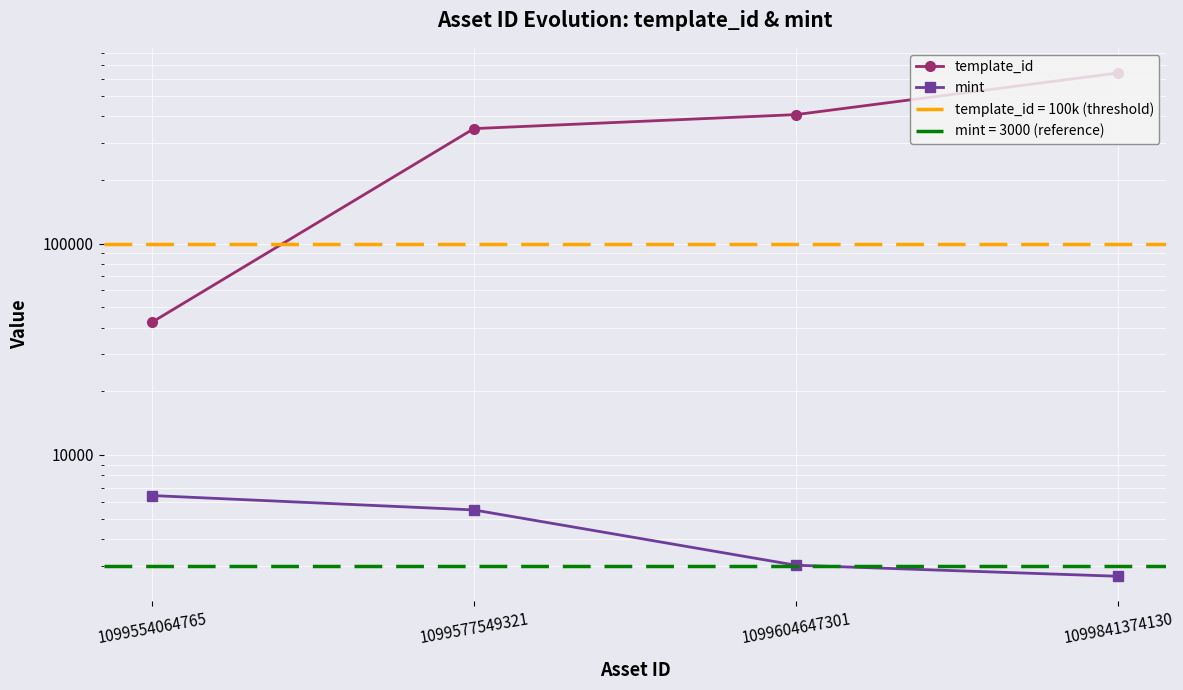

How many distinct data groups are displayed?

2